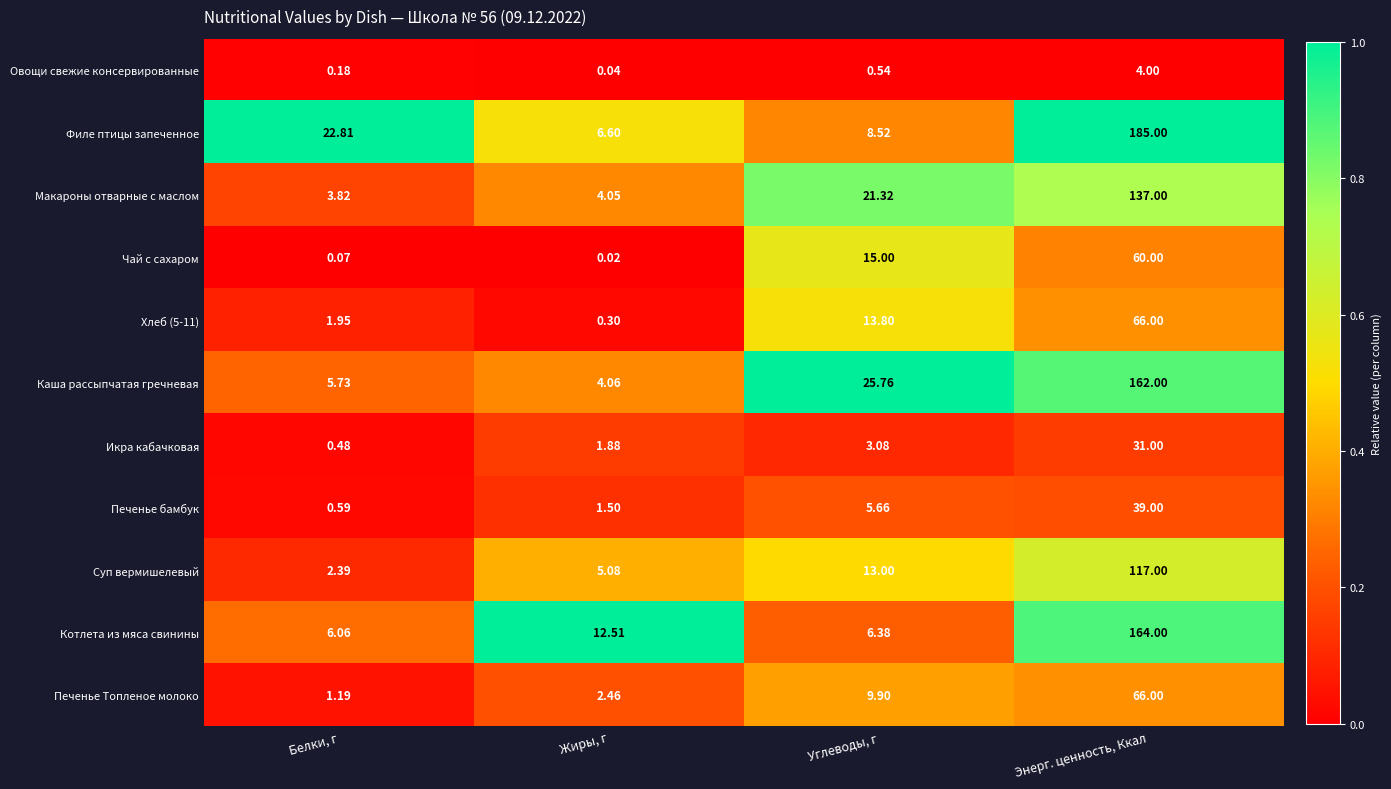

Count the number of categories in the chart.

4